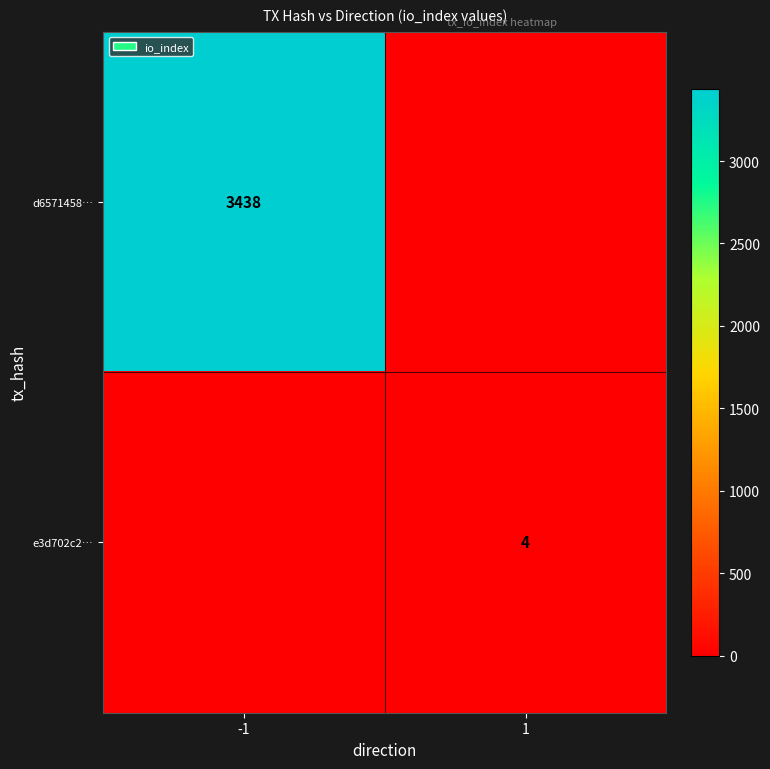

The value of d6571458… at -1 is 3438. True or false?

True